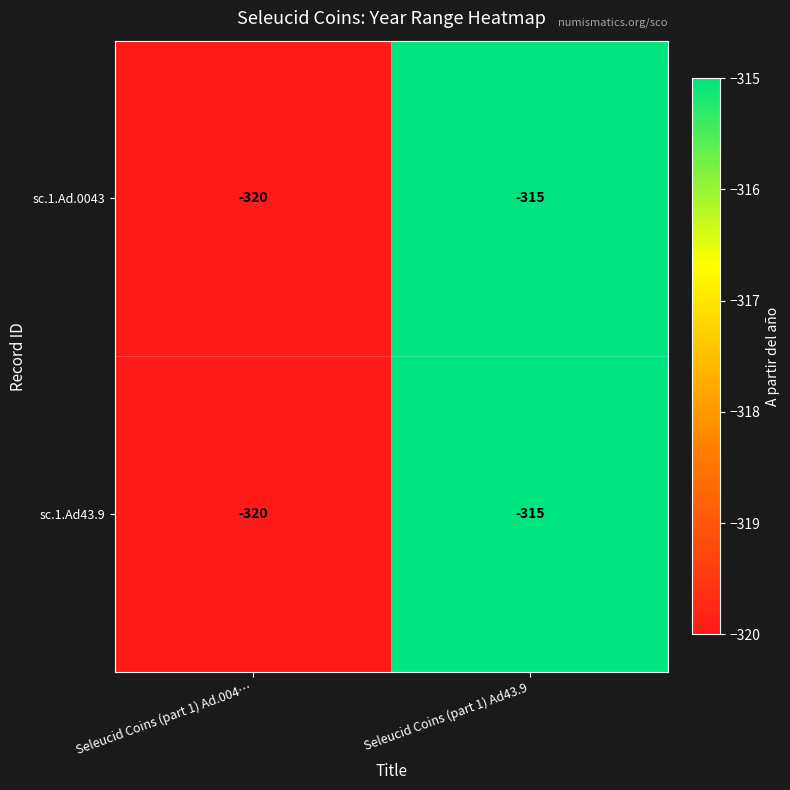

Count the number of categories in the chart.

2